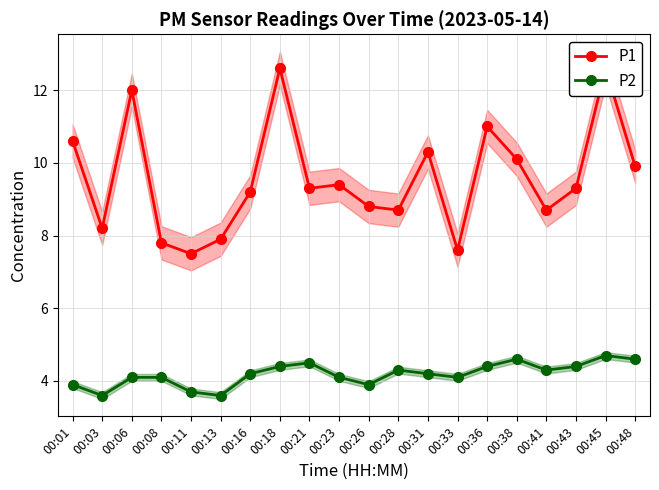

True or false: P2 and P1 intersect in this chart.

False